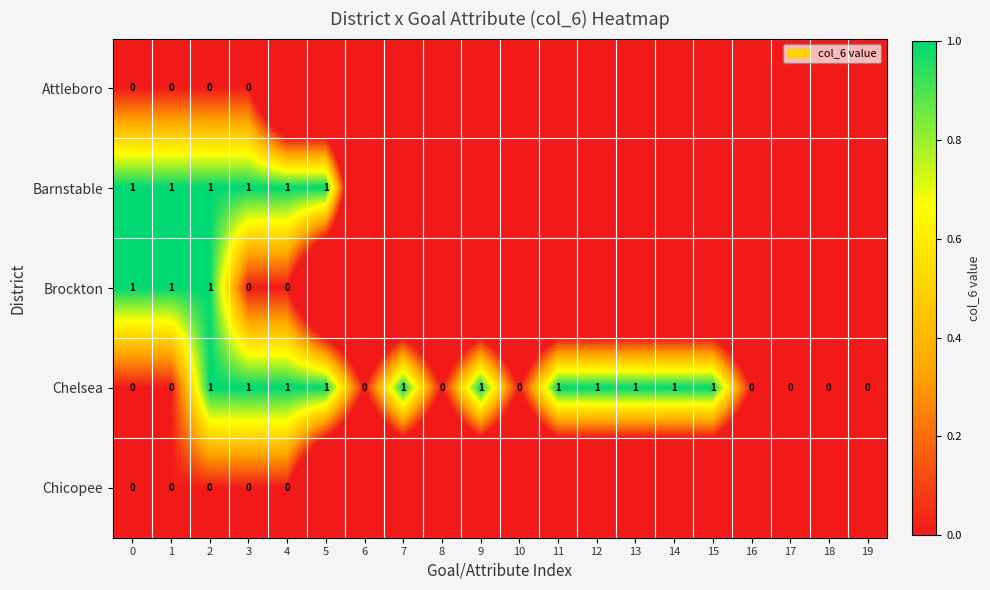

True or false: Chelsea has a value of 0 at 19.

True